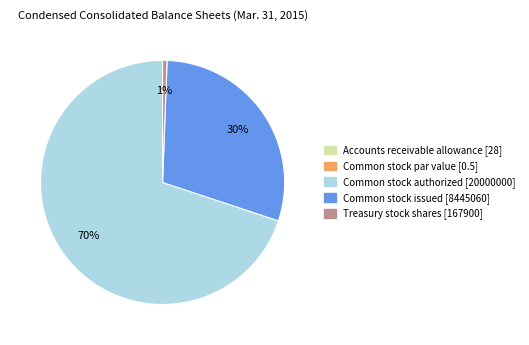

To the nearest percent, what is the combined percentage of Common stock authorized [20000000] and Treasury stock shares [167900]?

70%